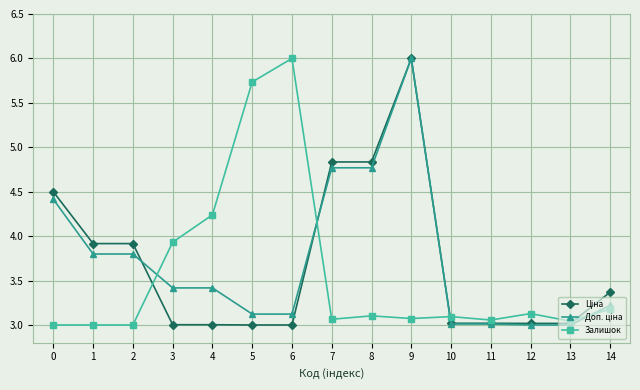

Which series changed the most between 4 and 14?

Залишок